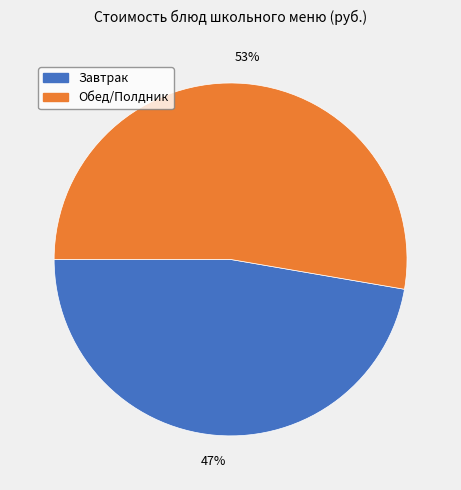

Is there a majority slice in this chart?

Yes